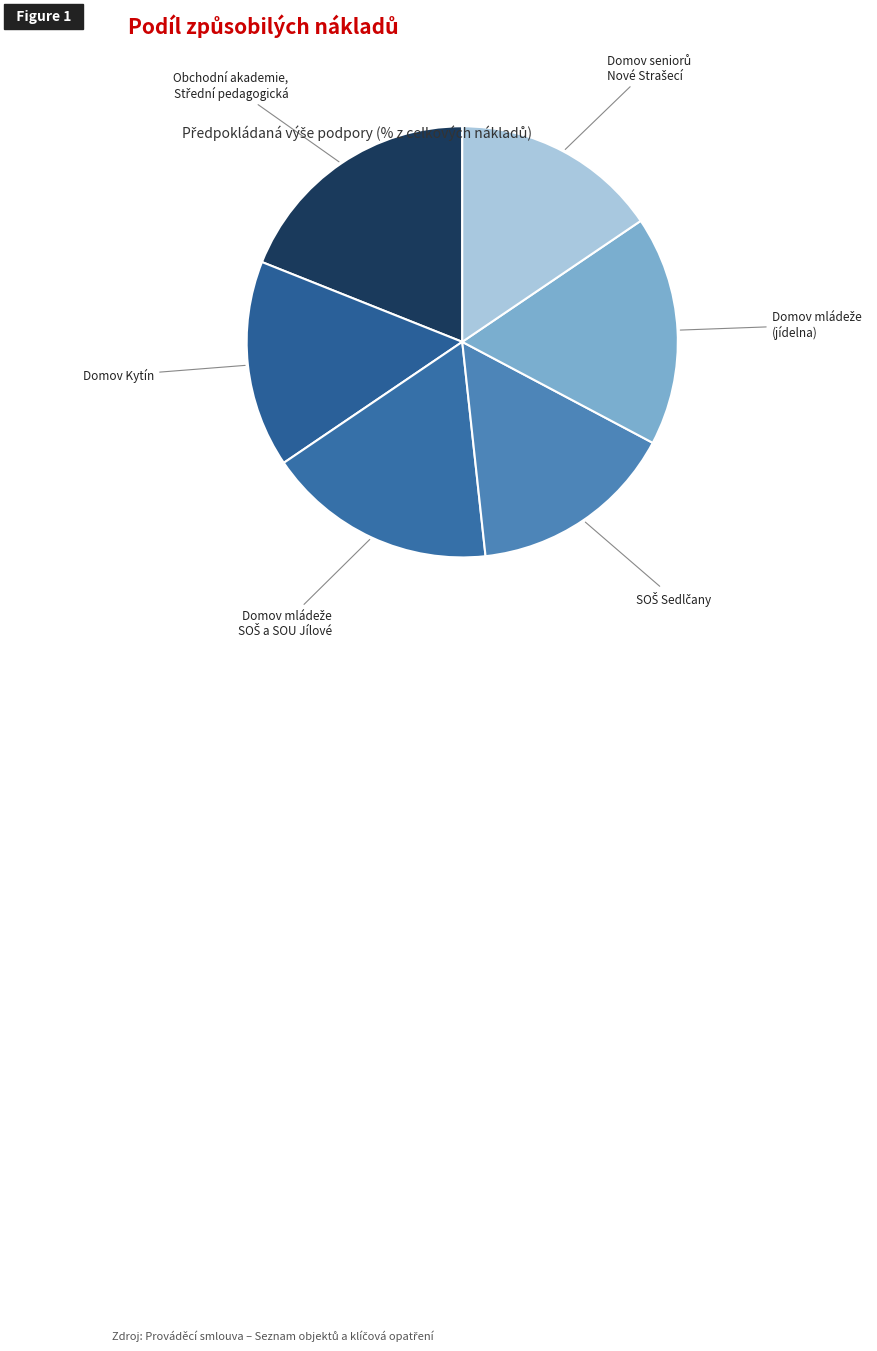

Is Domov Kytín the majority of the pie?

No